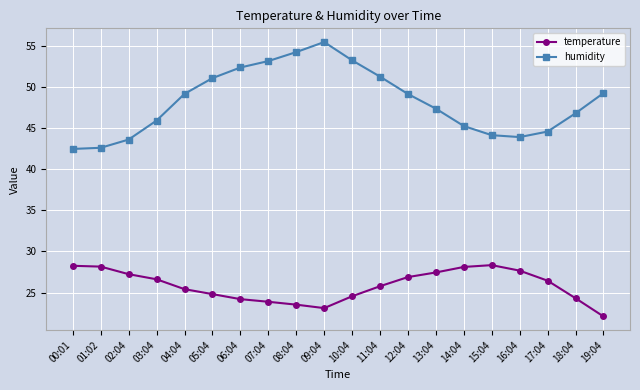

Where is the first local maximum for humidity?

09:04